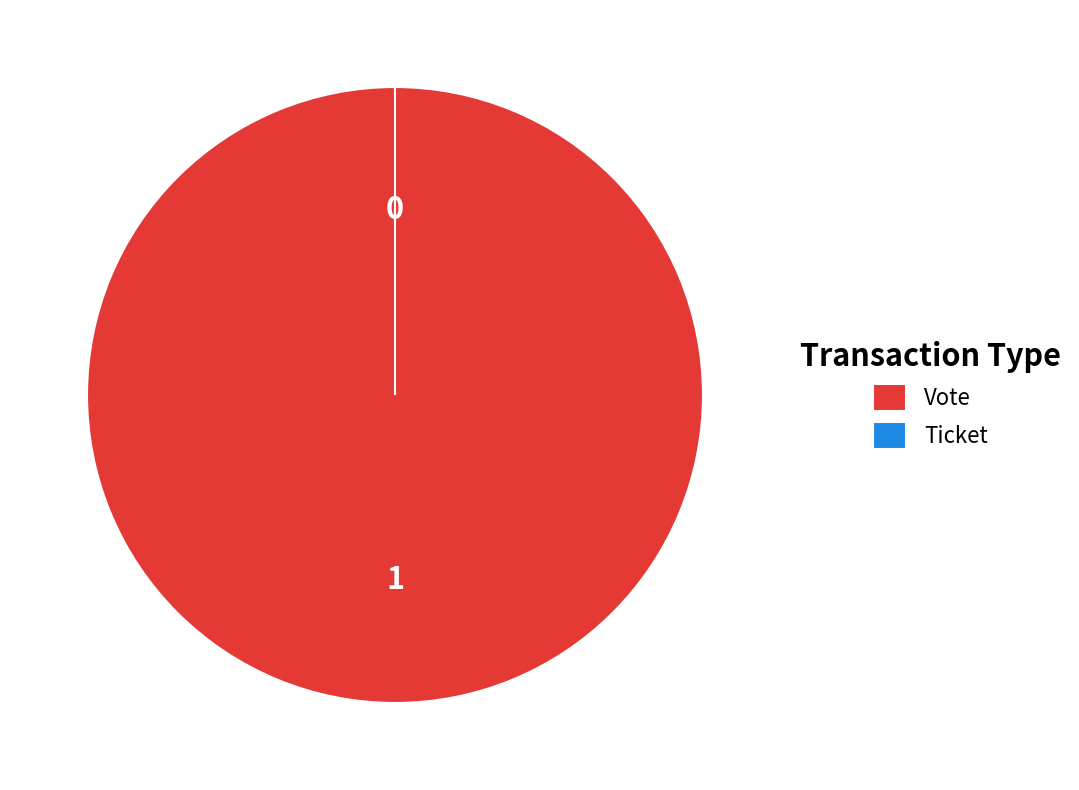

The Vote slice represents 99% of the pie. True or false?

False